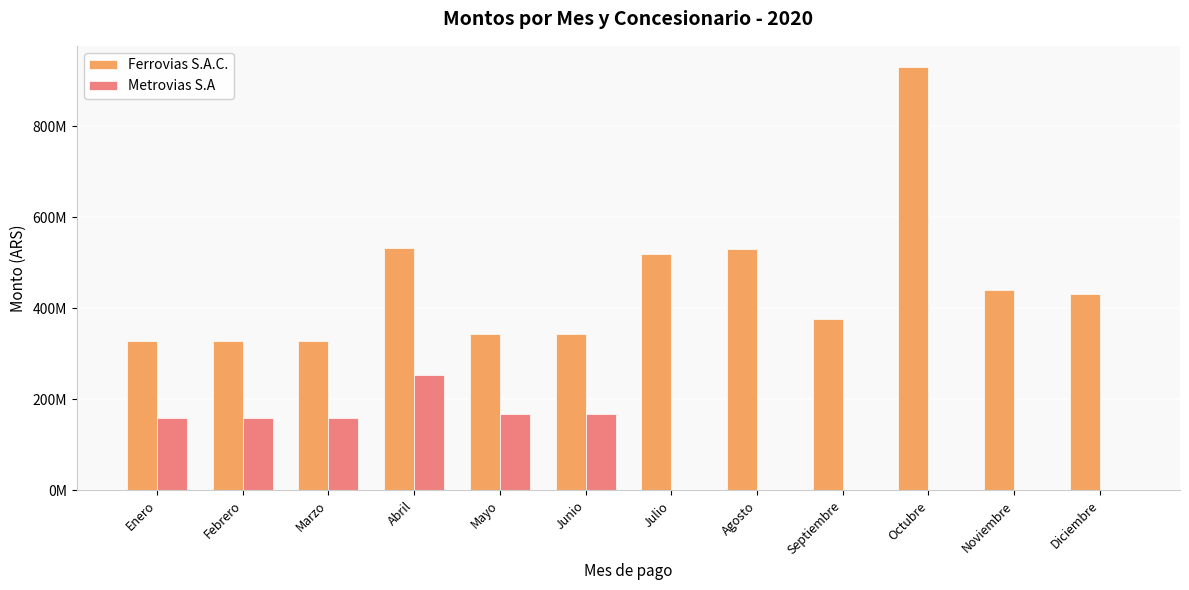

What is the label of the 1st bar from the left?

Enero